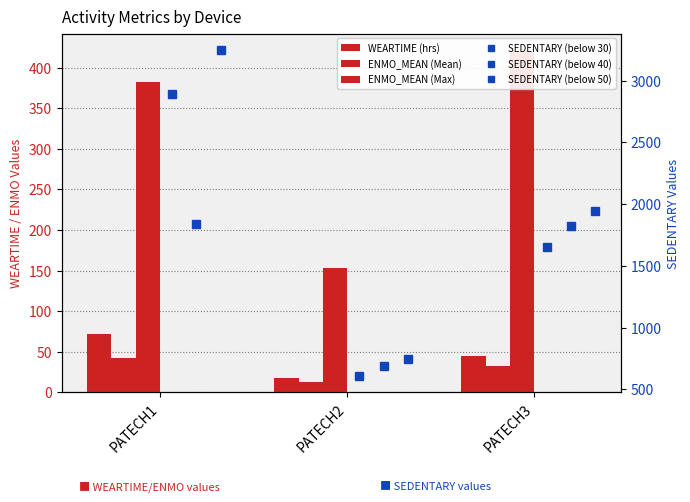

How many values in the ENMO_MEAN (Mean) series are below 32?

1